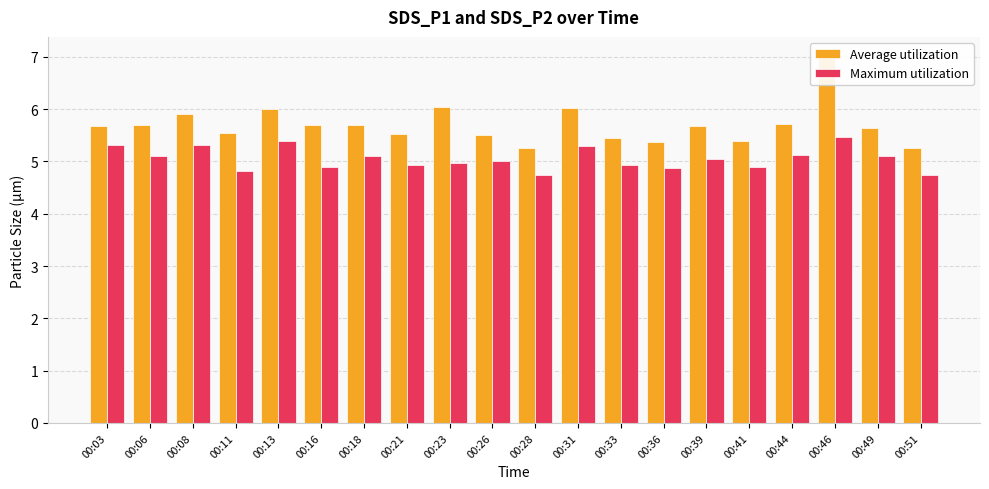

What is the value of the Maximum utilization bar at the 12th from the left?

5.3